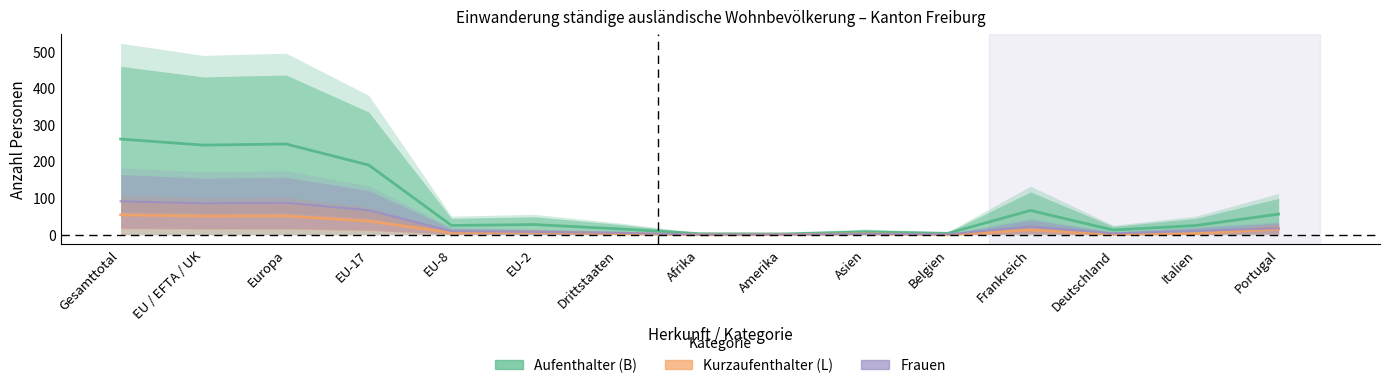

What position from the right is Asien?

6